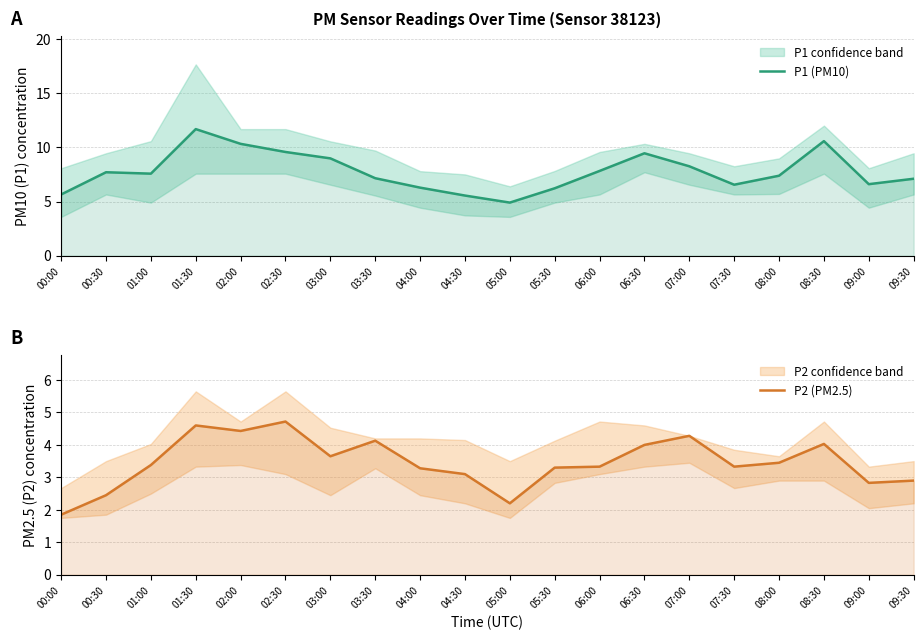

Reading left to right, what are all the values shown in this chart?

P1 (PM10): 5.7	7.7	7.6	11.7	10.3	9.6	9.0	7.2	6.3	5.5	4.9	6.2	7.8	9.4	8.2	6.5	7.4	10.6	6.6	7.1
P2 (PM2.5): 1.9	2.5	3.4	4.6	4.4	4.7	3.6	4.1	3.3	3.1	2.2	3.3	3.3	4.0	4.3	3.3	3.5	4.0	2.8	2.9